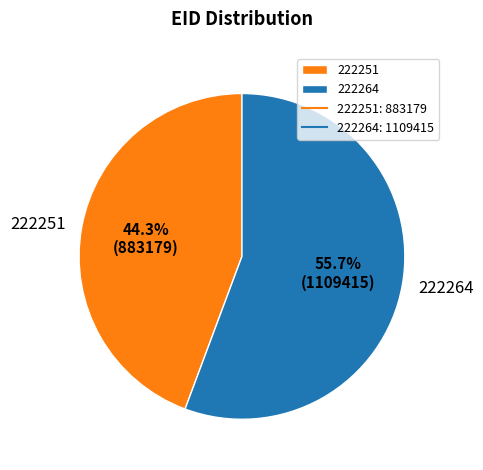

Does 222251 account for over 50% of the chart?

No